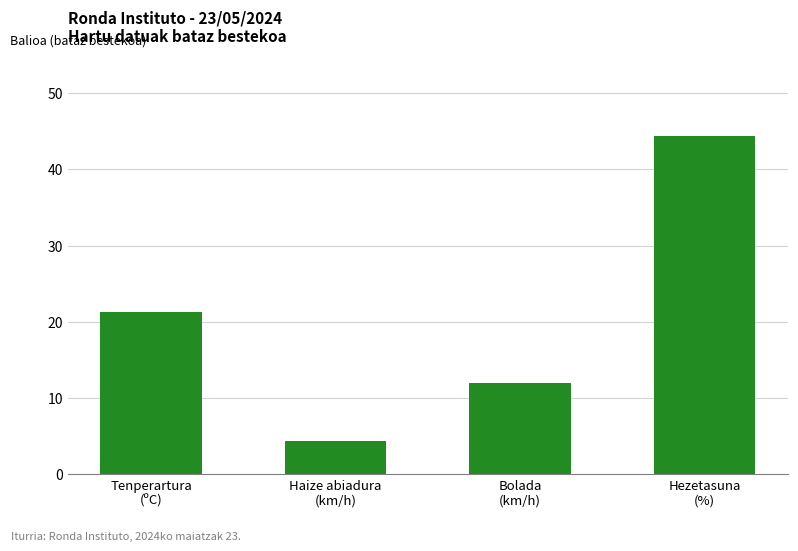

Which label corresponds to the smallest value in the chart?

Haize abiadura
(km/h)